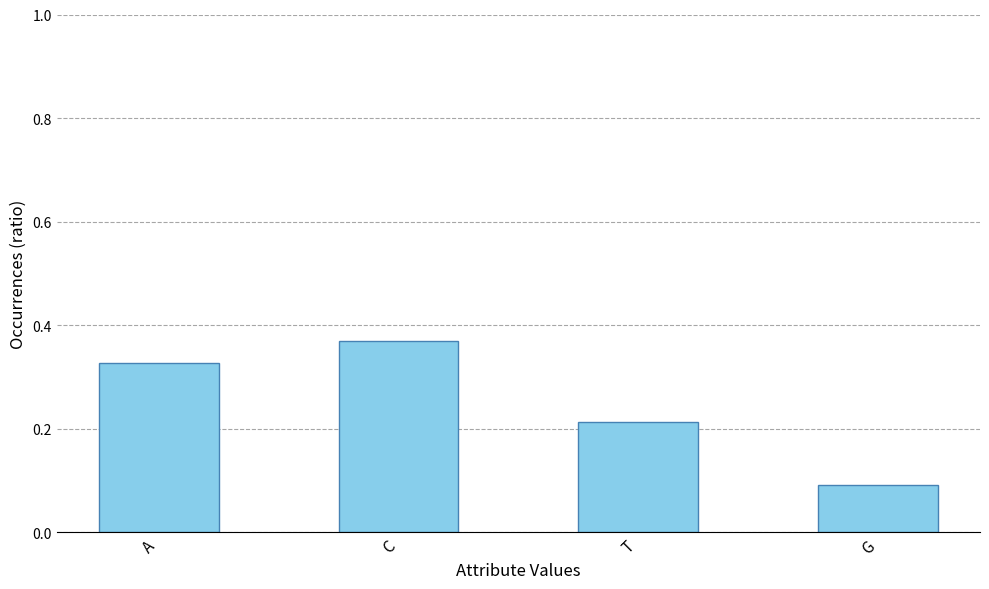

Between T and A, which is larger?

A